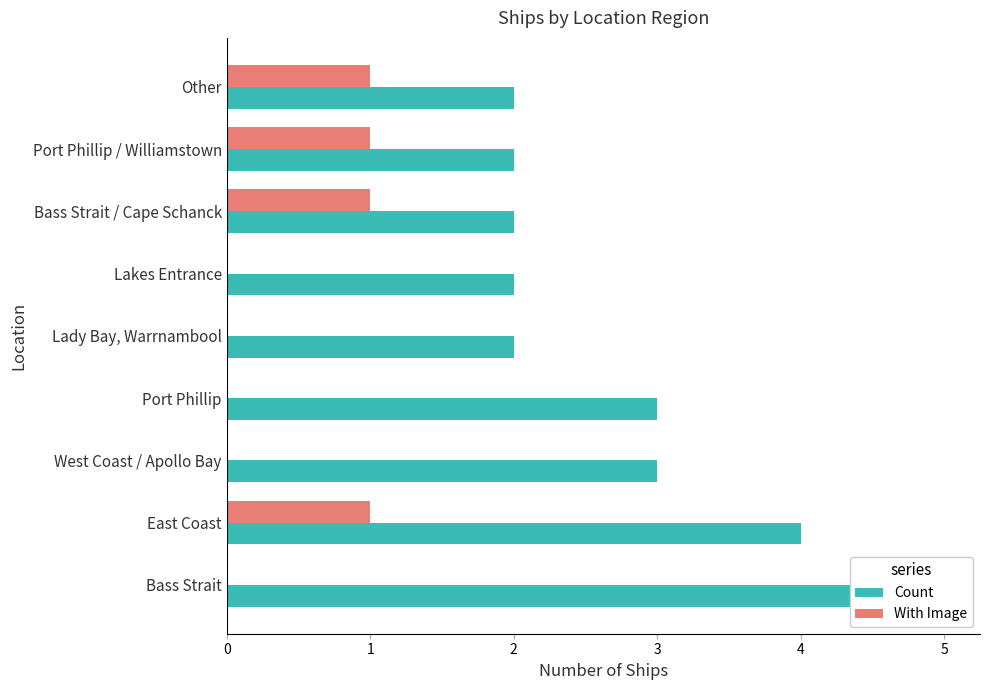

What is the difference between the Count values at Port Phillip / Williamstown and Bass Strait?

3